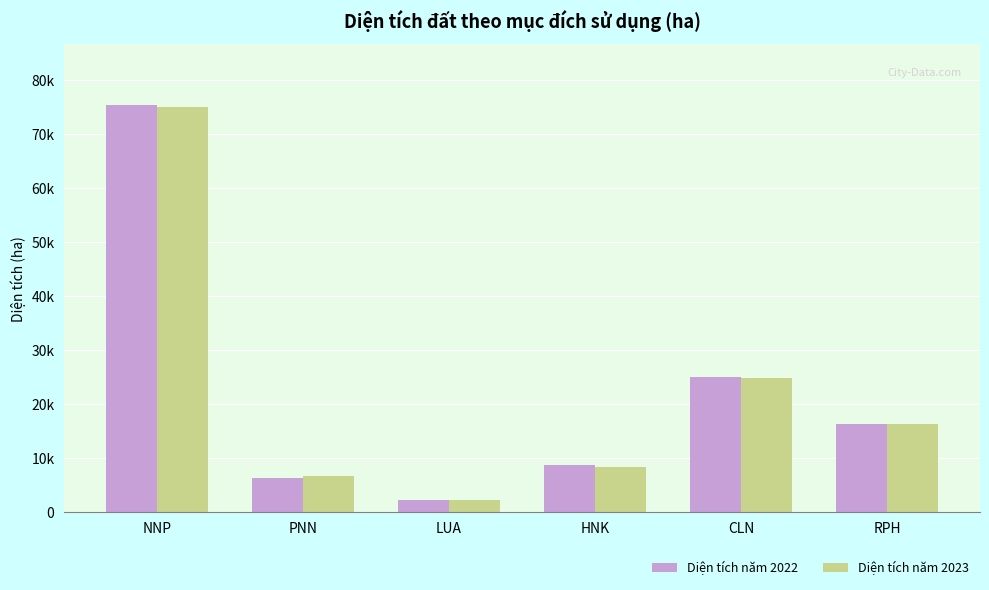

At which label does Diện tích năm 2023 reach its minimum?

LUA